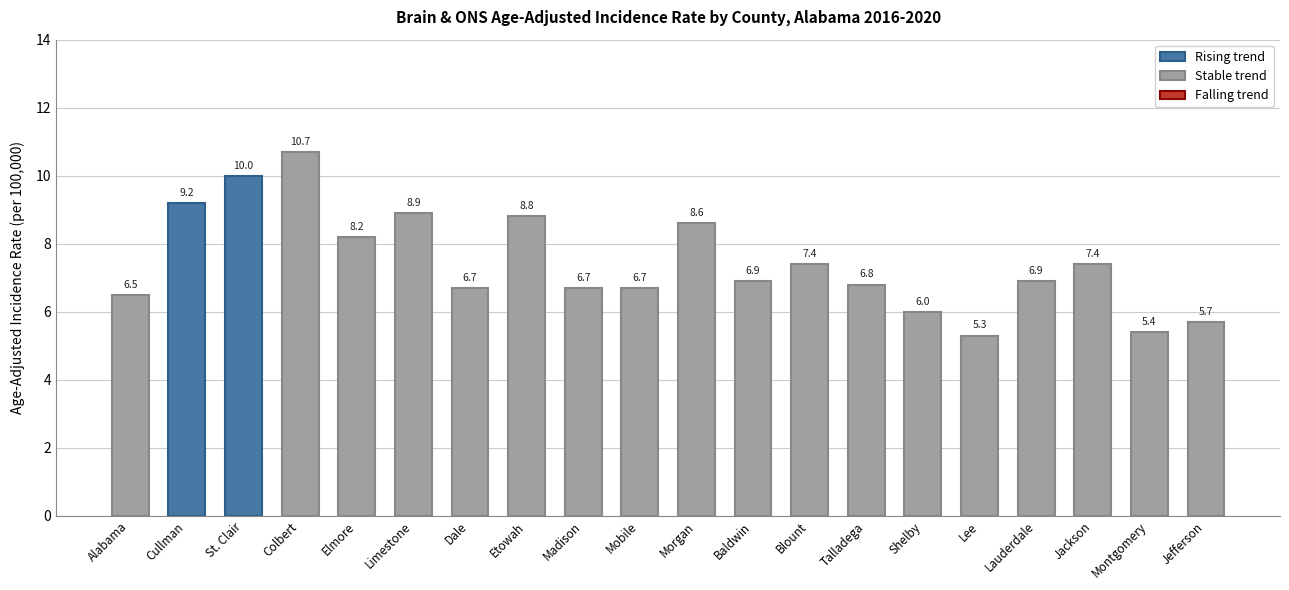

What is the value of the 3rd bar from the left?

10.0